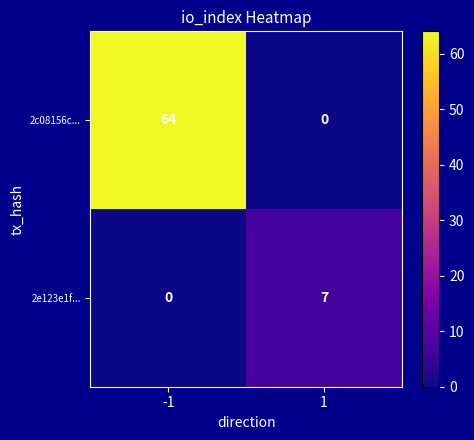

The 2c08156c... series shows 0 at 1. True or false?

True